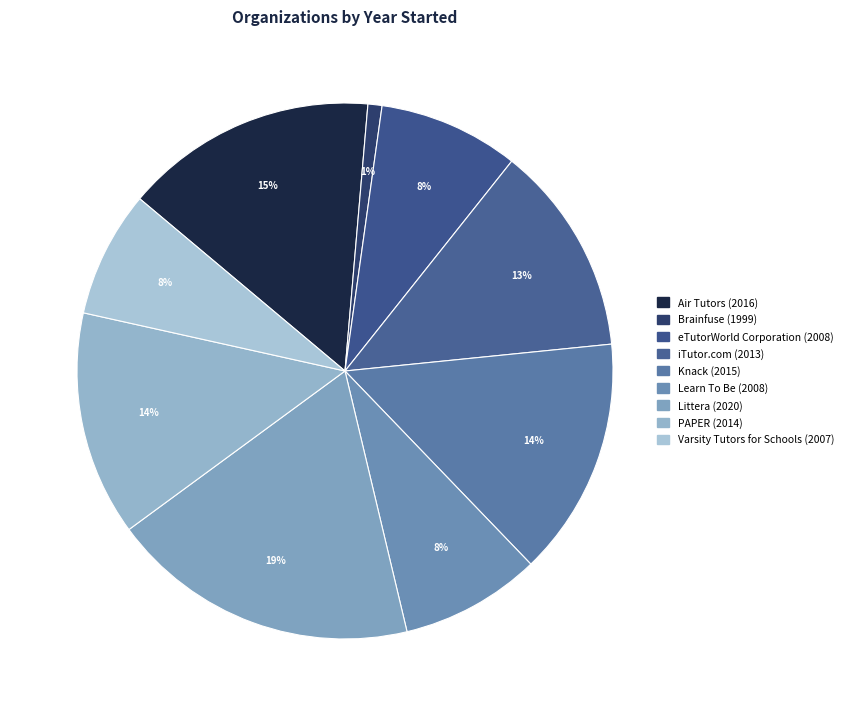

Rank the categories by value from lowest to highest.

Brainfuse, Varsity Tutors for Schools, eTutorWorld Corporation, Learn To Be, iTutor.com, PAPER, Knack, Air Tutors, Littera